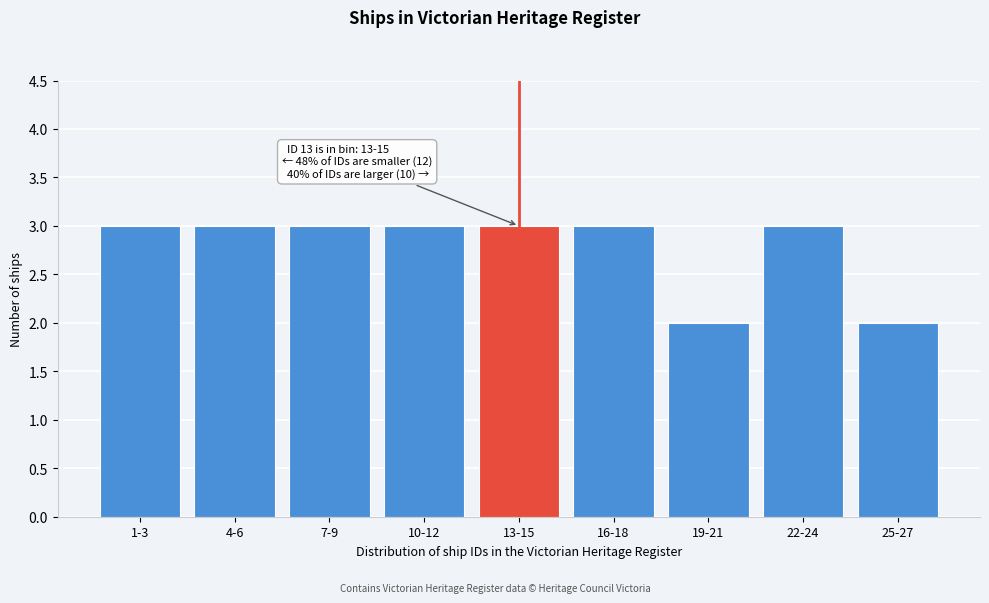

Reading left to right, list all the values displayed in this chart.

1-3=3	4-6=3	7-9=3	10-12=3	13-15=3	16-18=3	19-21=2	22-24=3	25-27=2